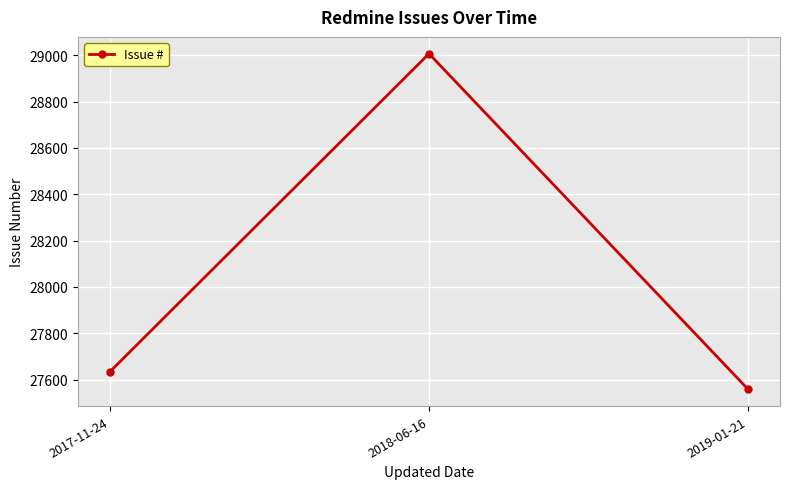

What is the maximum value shown in the chart?

29007